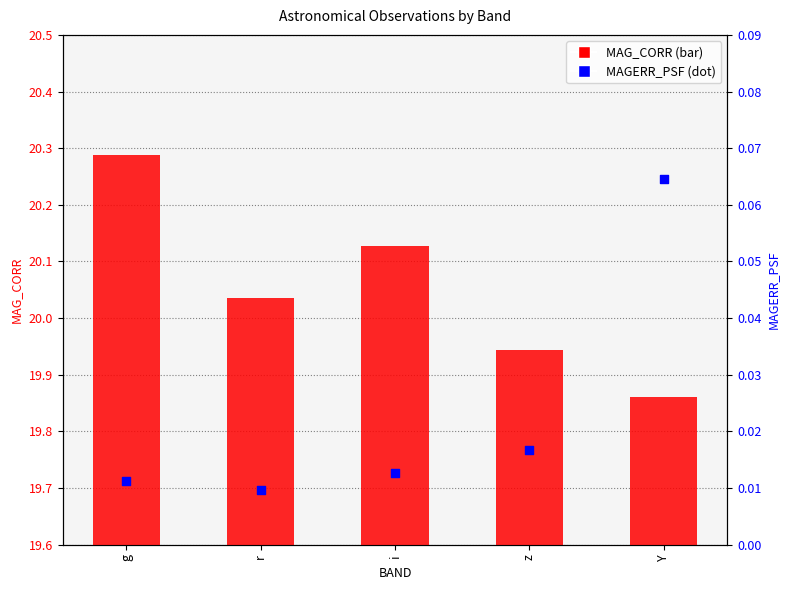

At how many categories does at least one series exceed 14?

5